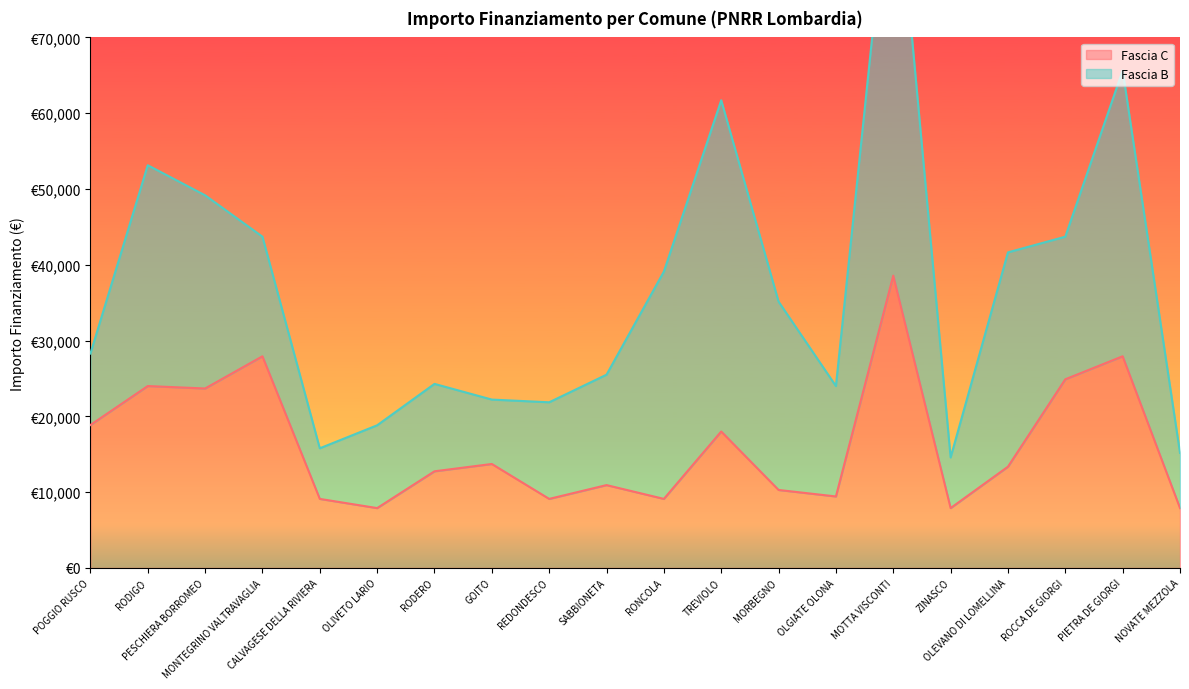

What is the difference between the maximum and second lowest values?

30674